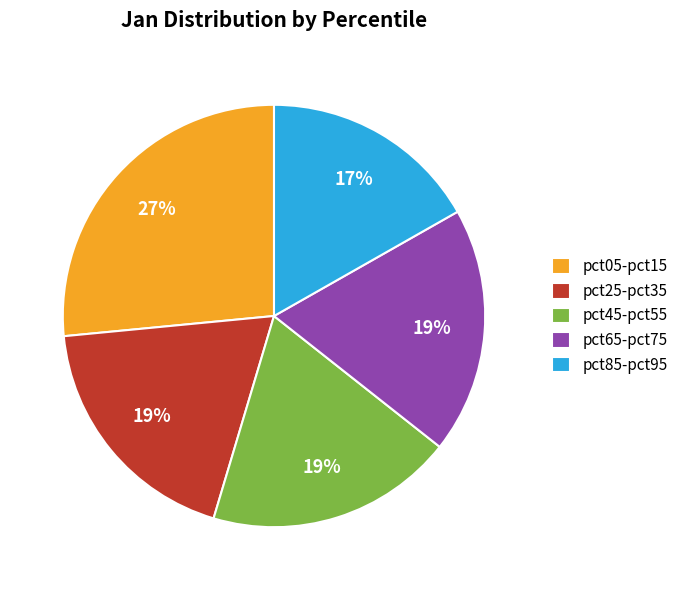

Which slice is the largest?

pct05-pct15